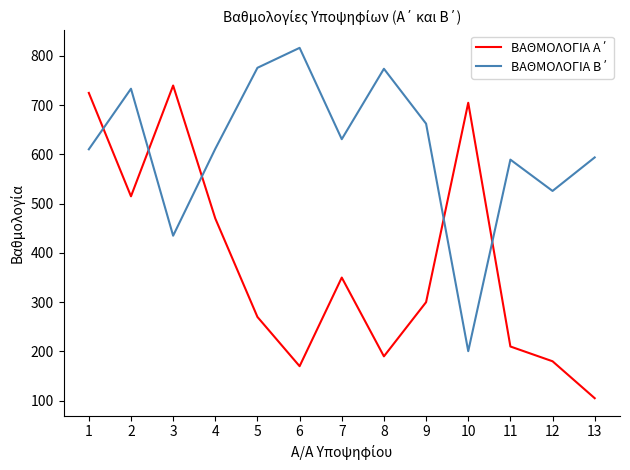

What is the total value across all series at 1?

1335.5